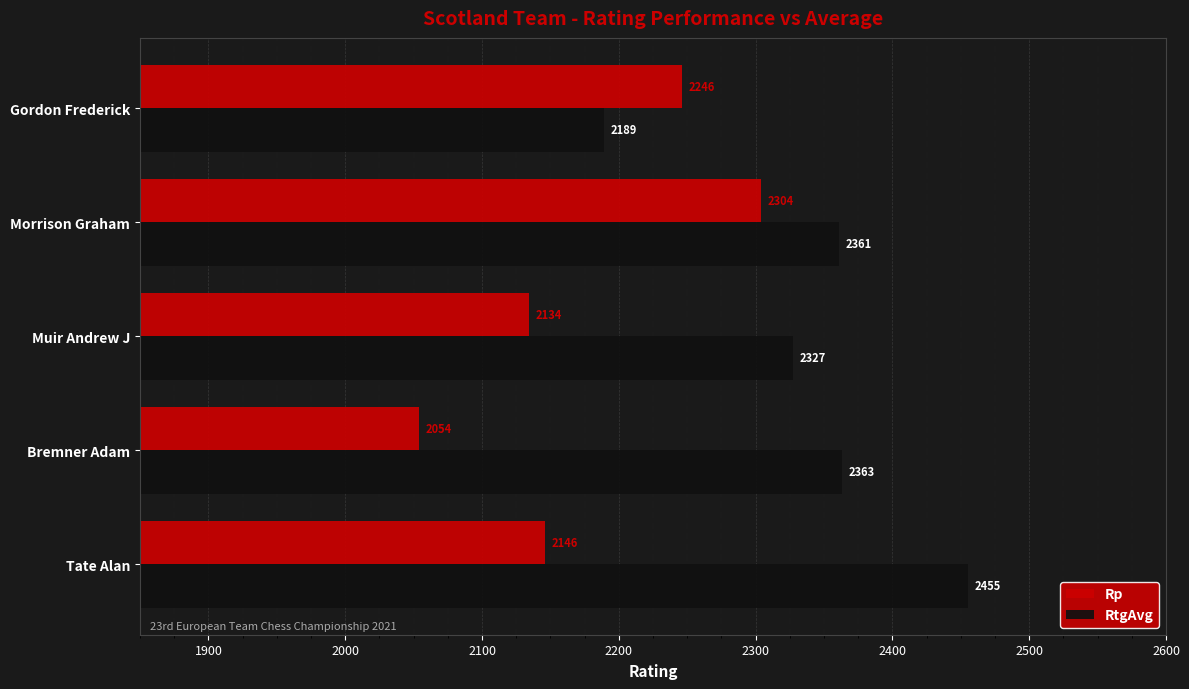

At which label does RtgAvg reach its peak?

Tate Alan